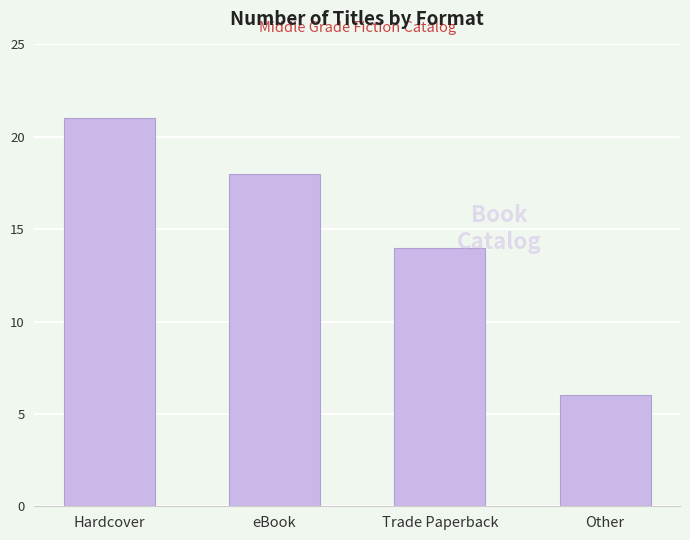

What is the maximum value shown in the chart?

21